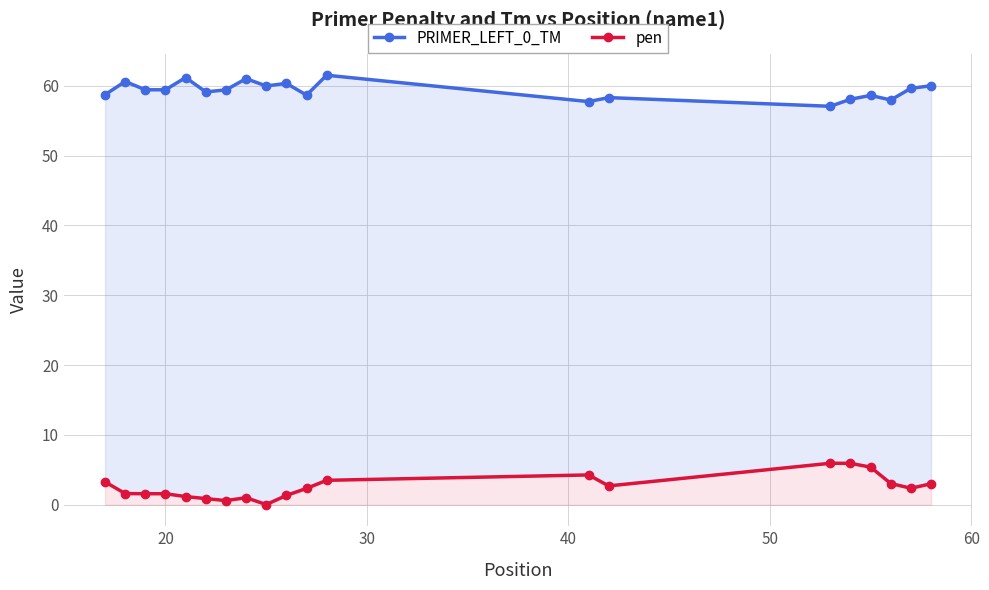

Rank the series by their average value, from highest to lowest.

PRIMER_LEFT_0_TM, pen